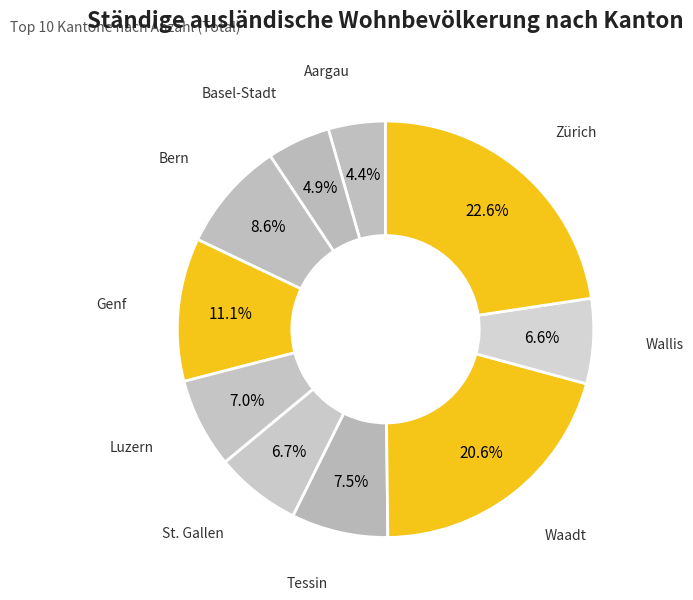

Is there a majority slice in this chart?

No